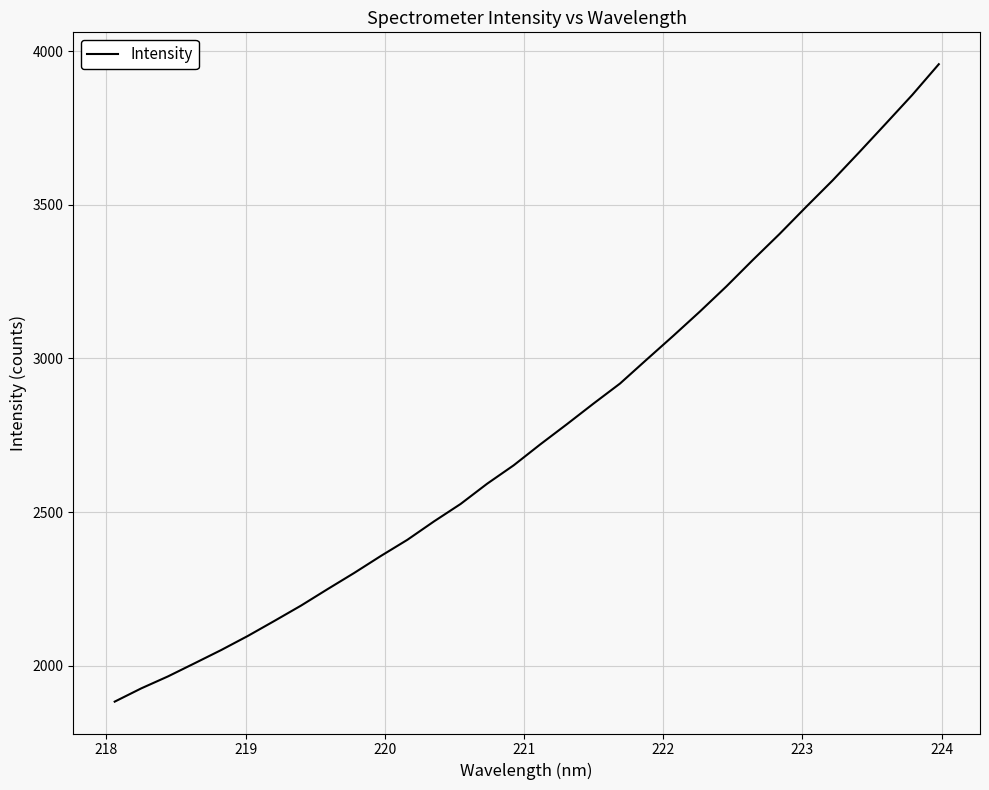

Is this an area chart (filled region under the line)?

No